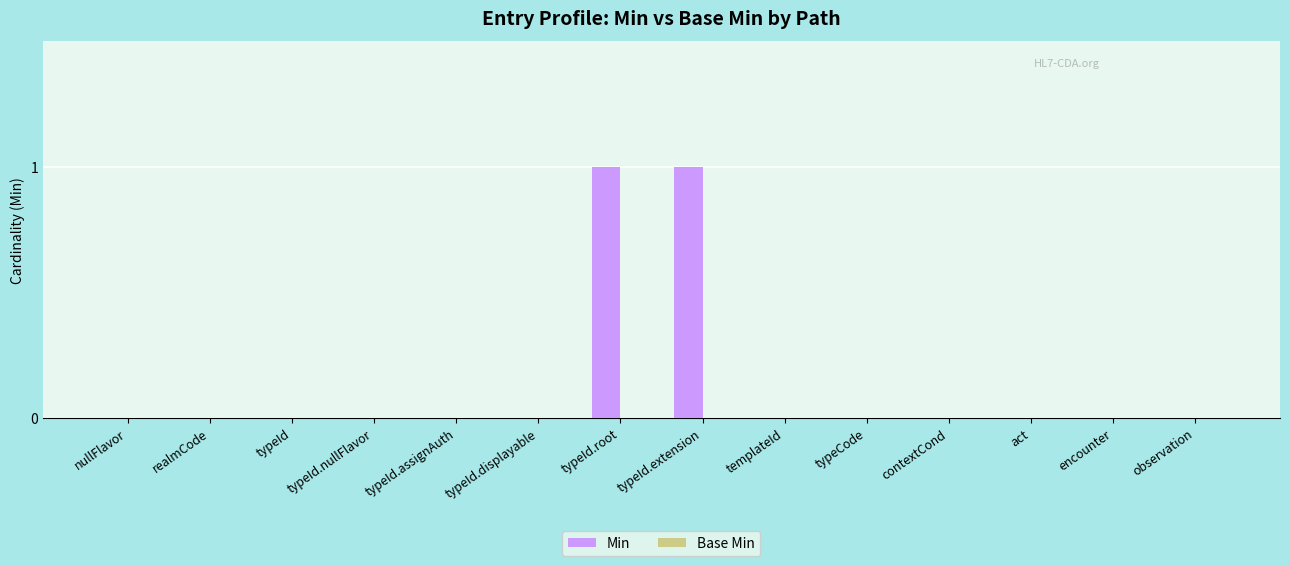

Between typeId.root and observation, which is larger?

typeId.root